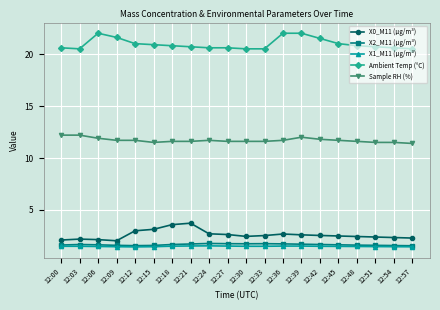

At how many categories does at least one series exceed 1?

20